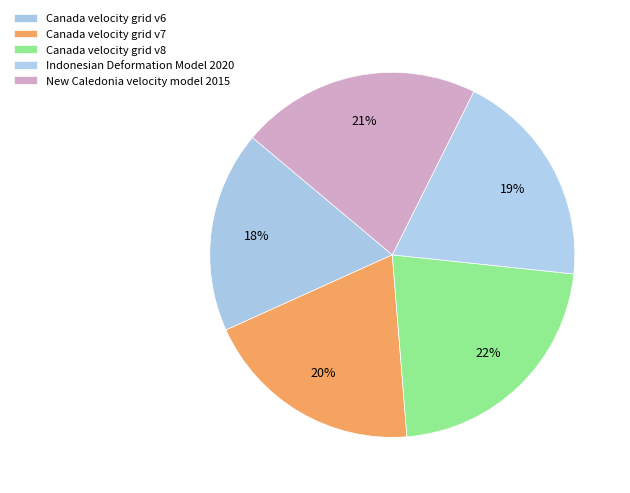

Count the number of slices in the pie.

5